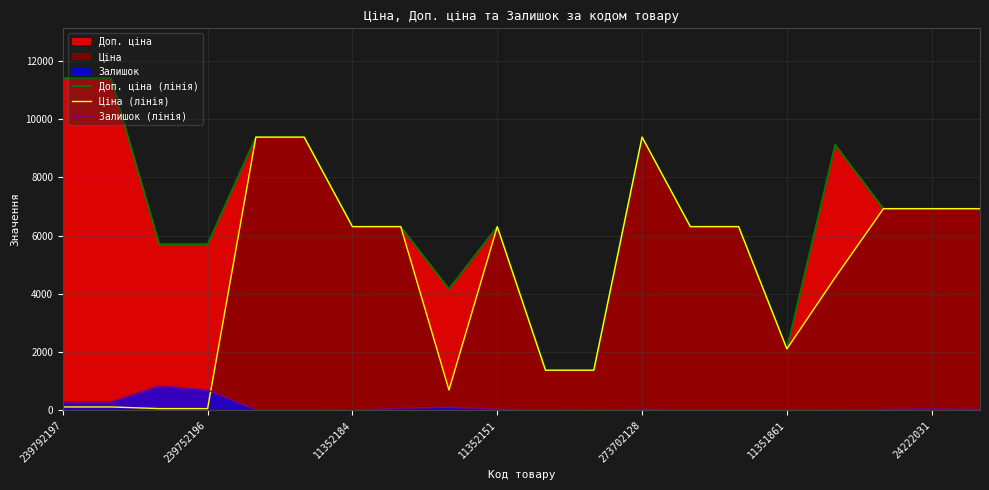

At which label is Ціна (лінія) closest to 4720?

16